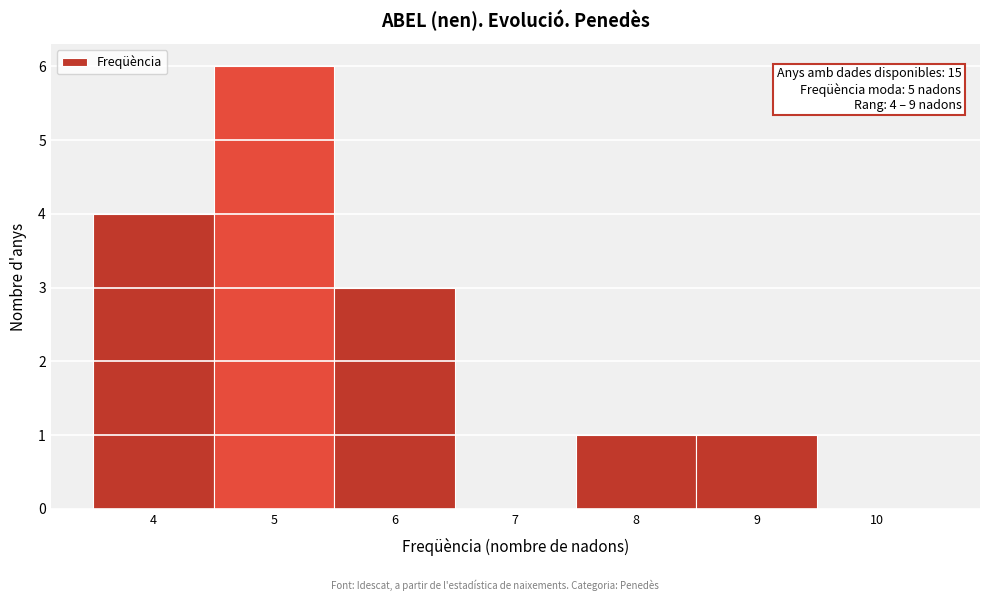

Which range on the x-axis has the tallest bar?

4.5 to 5.5